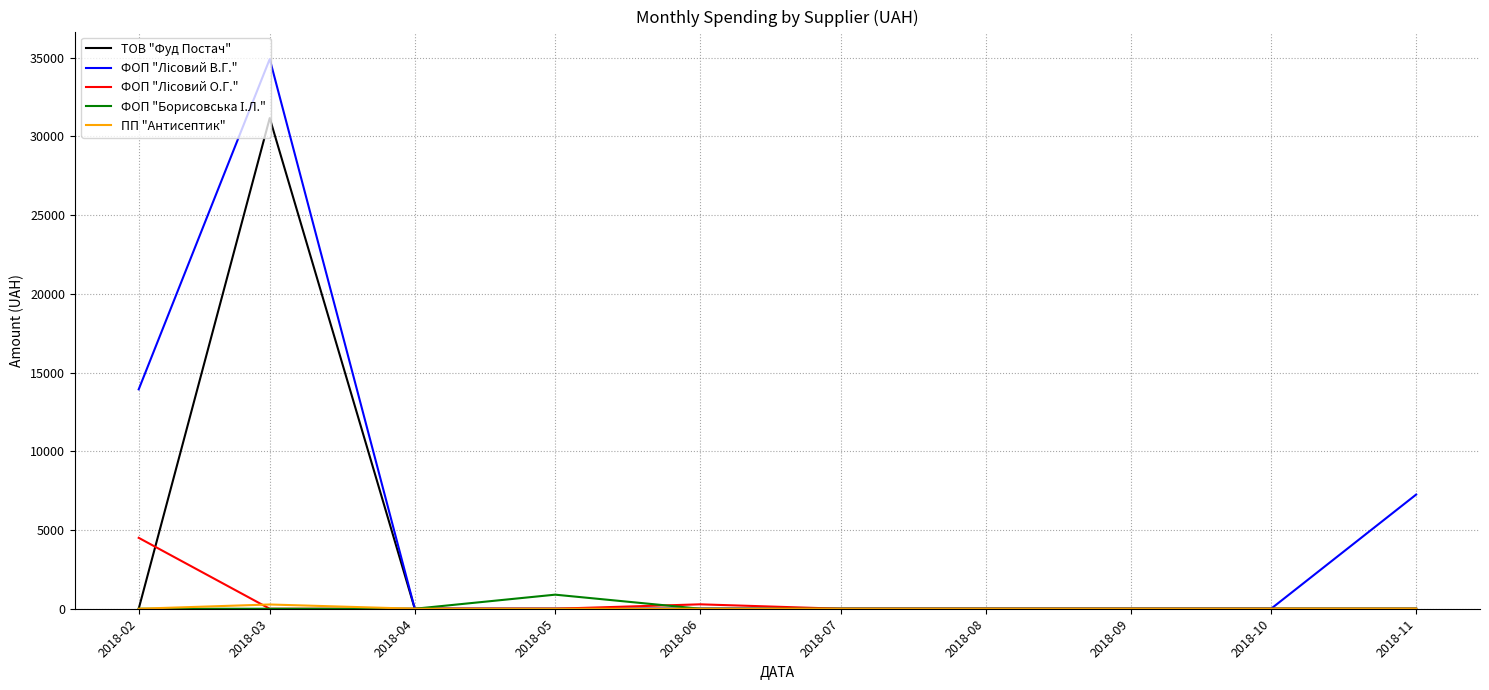

Which label corresponds to the largest value in the chart?

2018-03